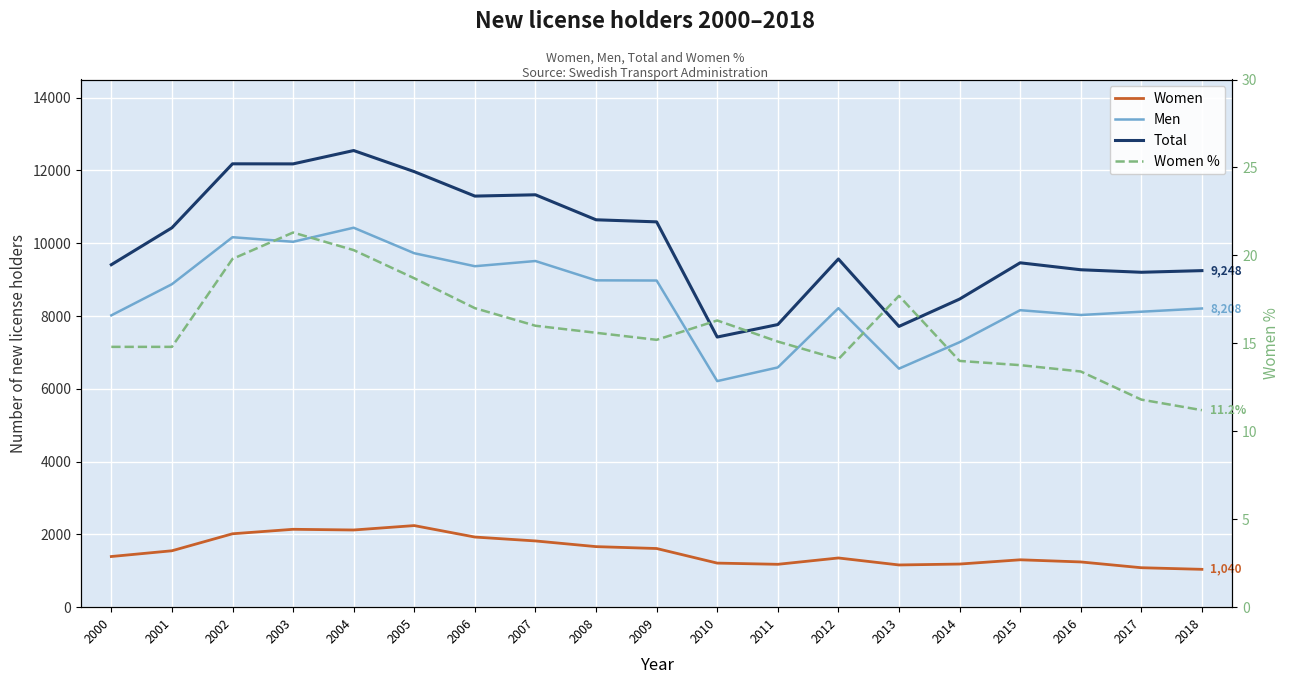

What is the difference between the highest and lowest values at 2017?

9191.2